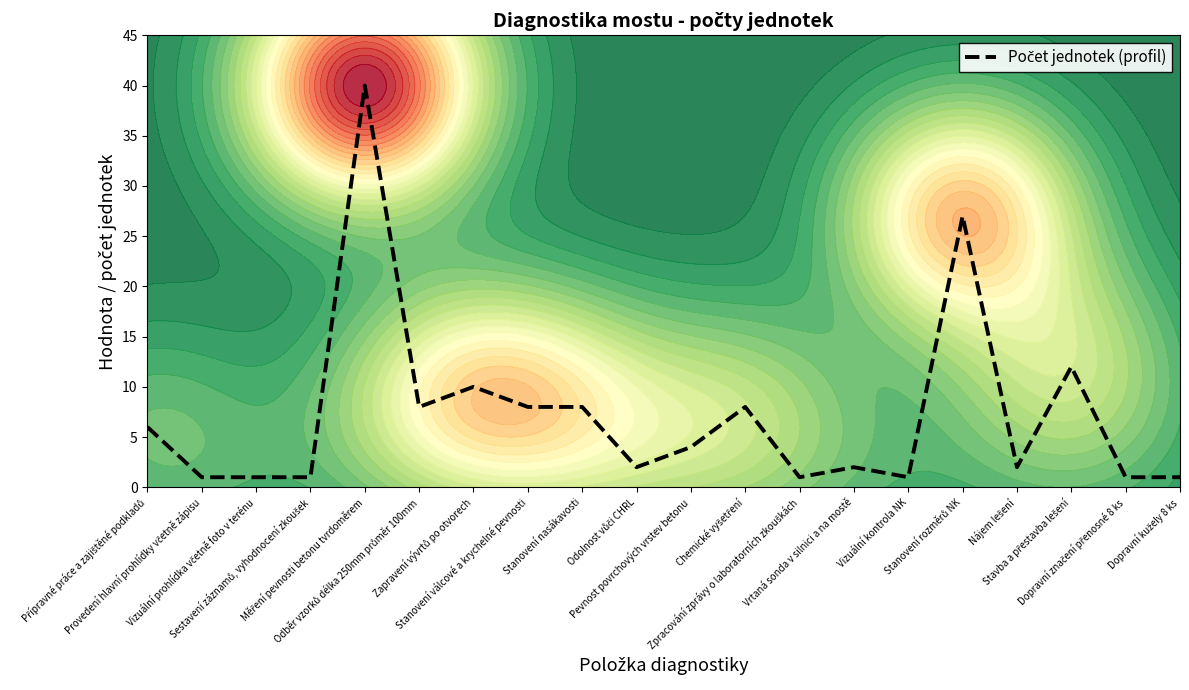

Which category has the highest value across all series?

Měření pevnosti betonu tvrdoměrem